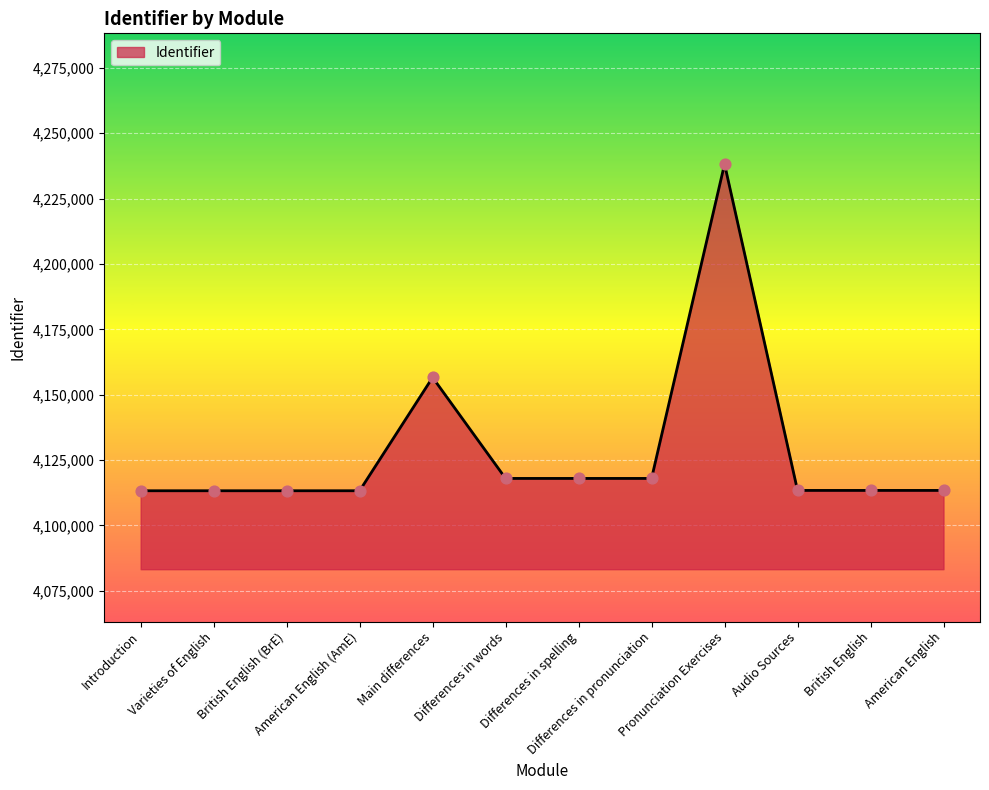

Which has a higher value, Pronunciation Exercises or Differences in pronunciation?

Pronunciation Exercises